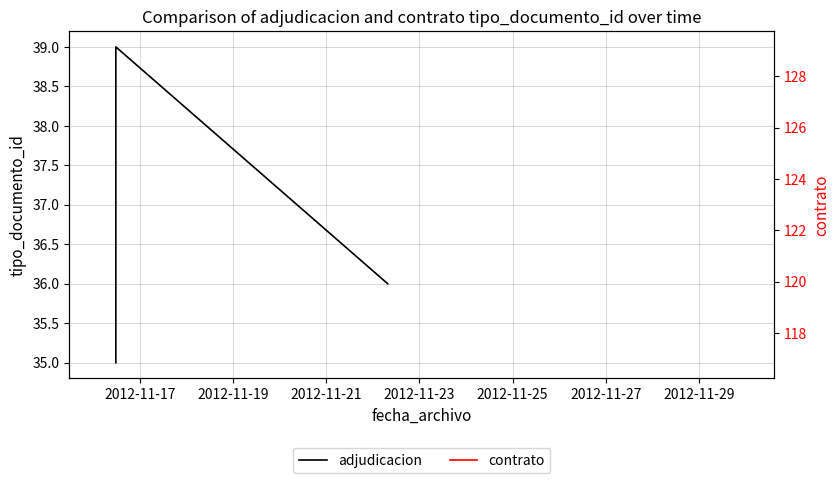

What is the average value?

37